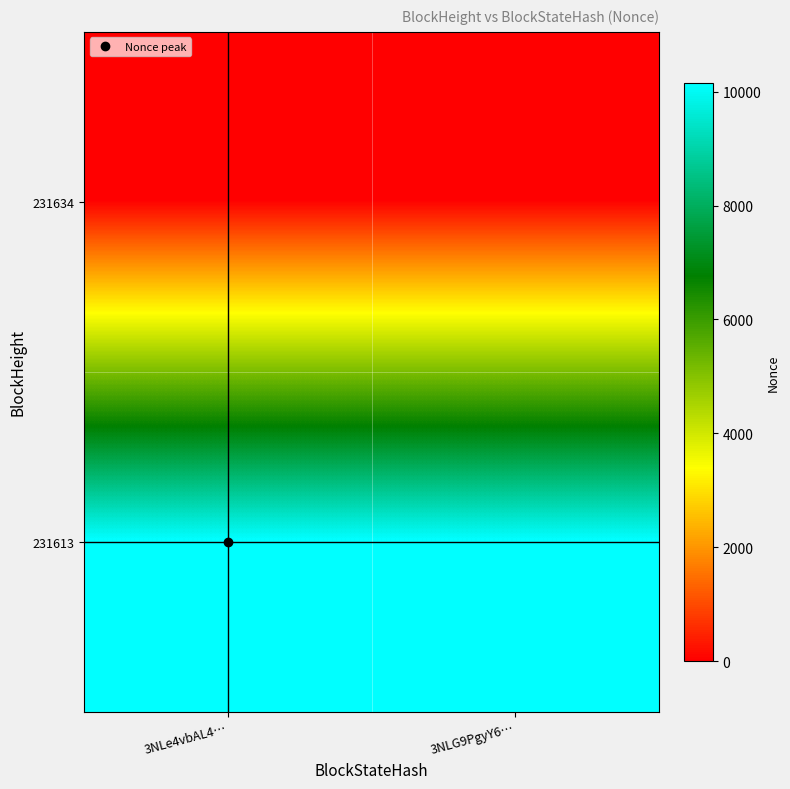

What is the difference between the highest and lowest values at 3NLG9PgyY6…?

10156